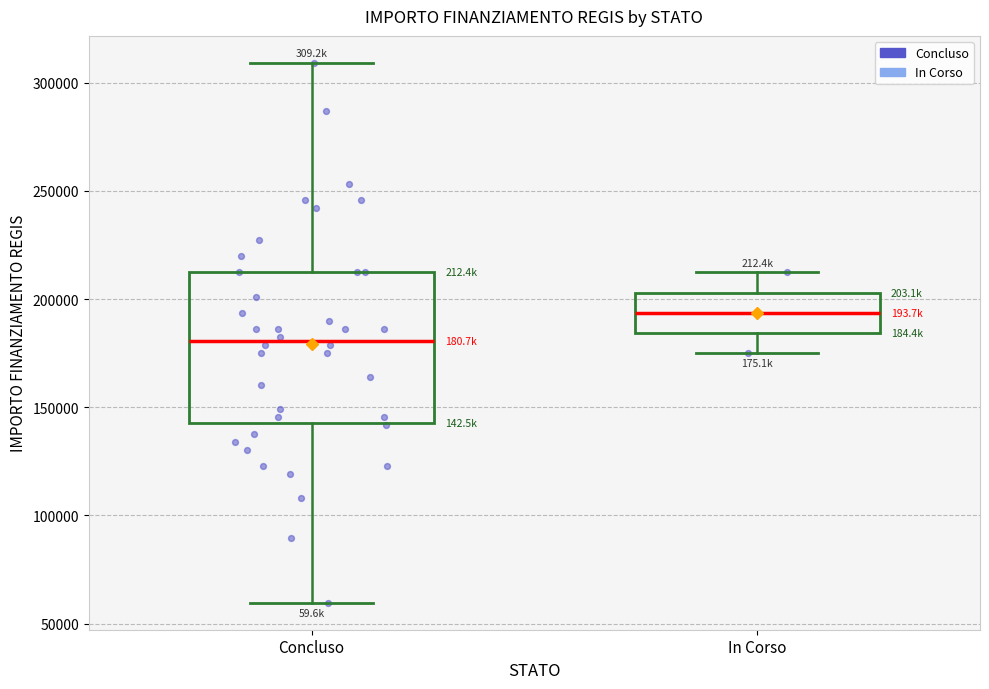

Which box has the lowest median line?

Concluso